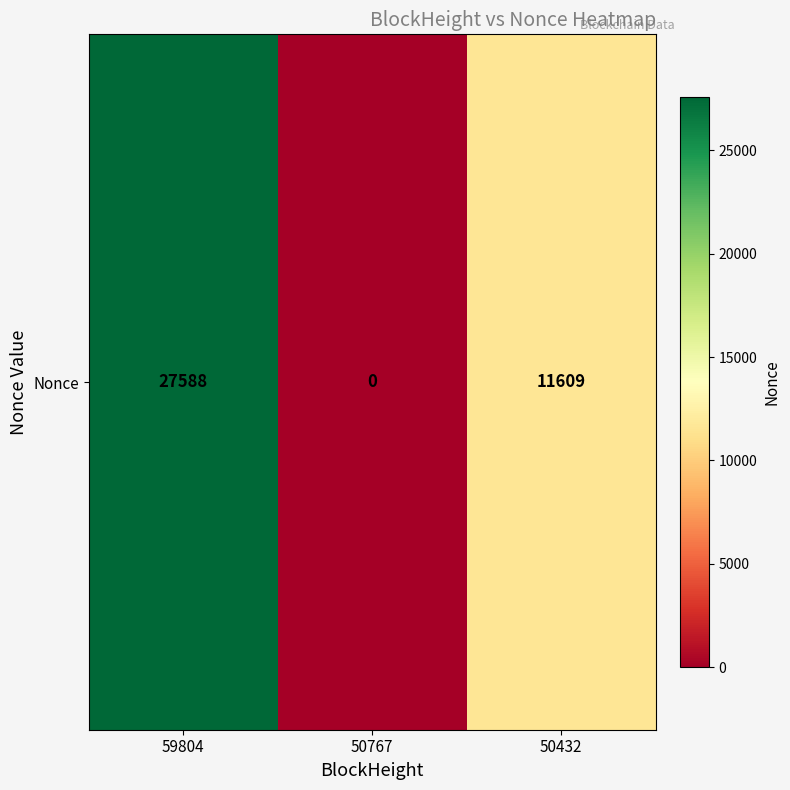

What is the difference between the maximum and minimum values?

27588